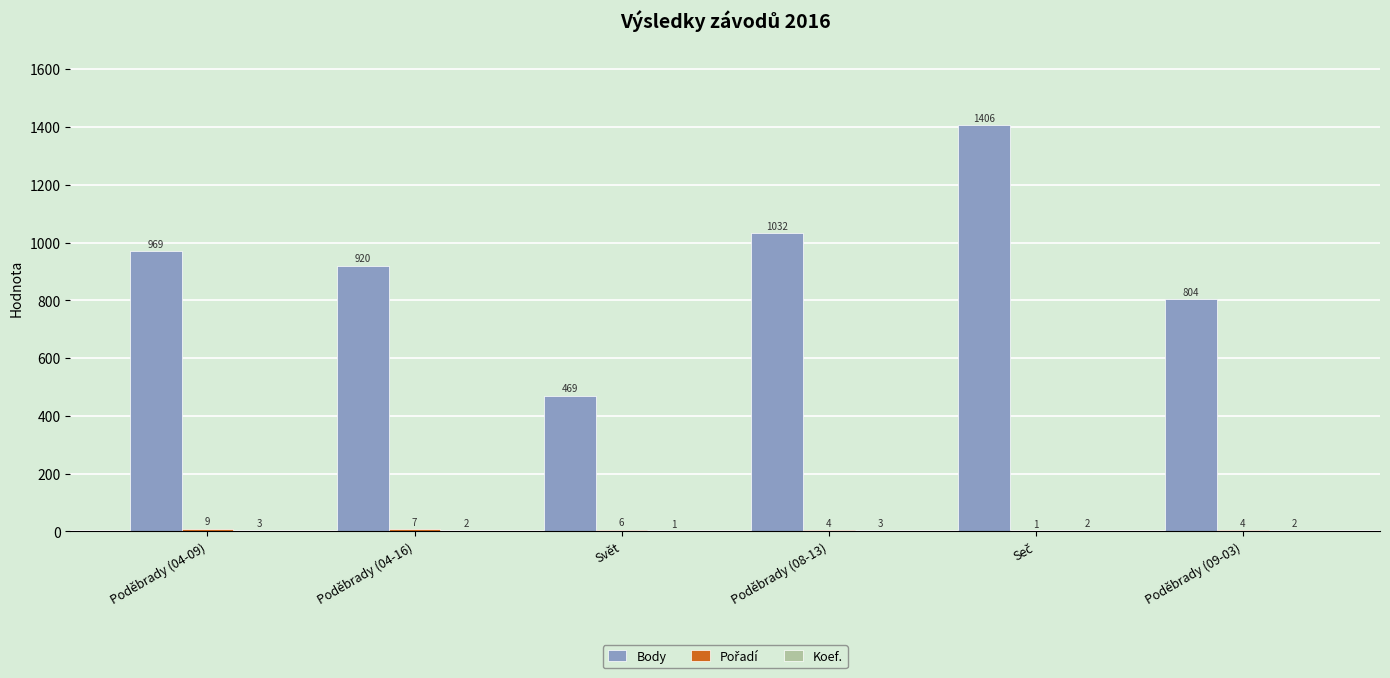

How many series are shown in this chart?

3